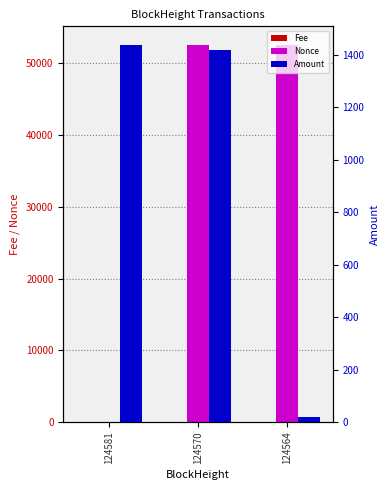

Rank the categories by Fee value from highest to lowest.

124570, 124564, 124581